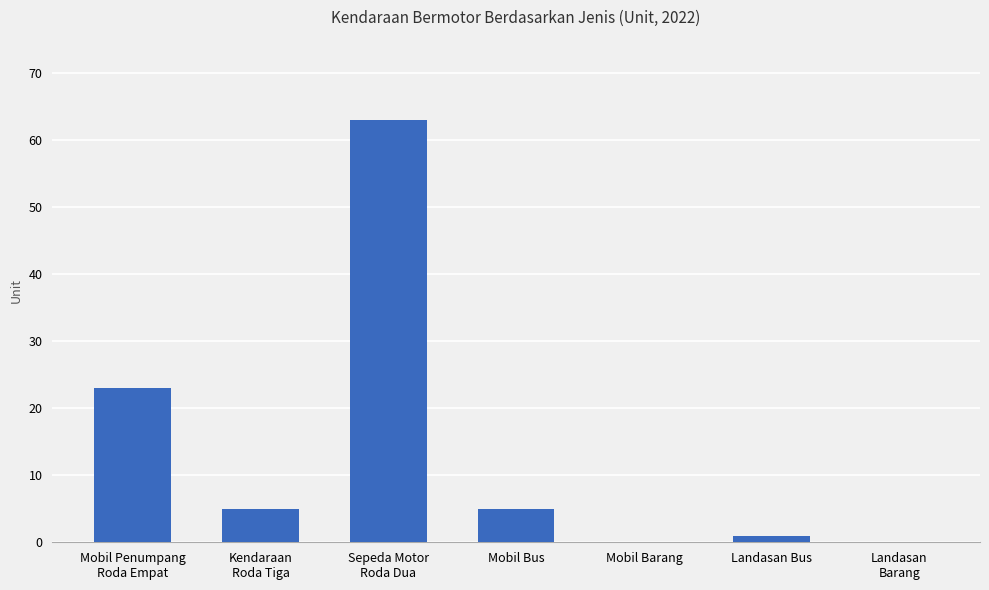

What is the sum of all values?

97